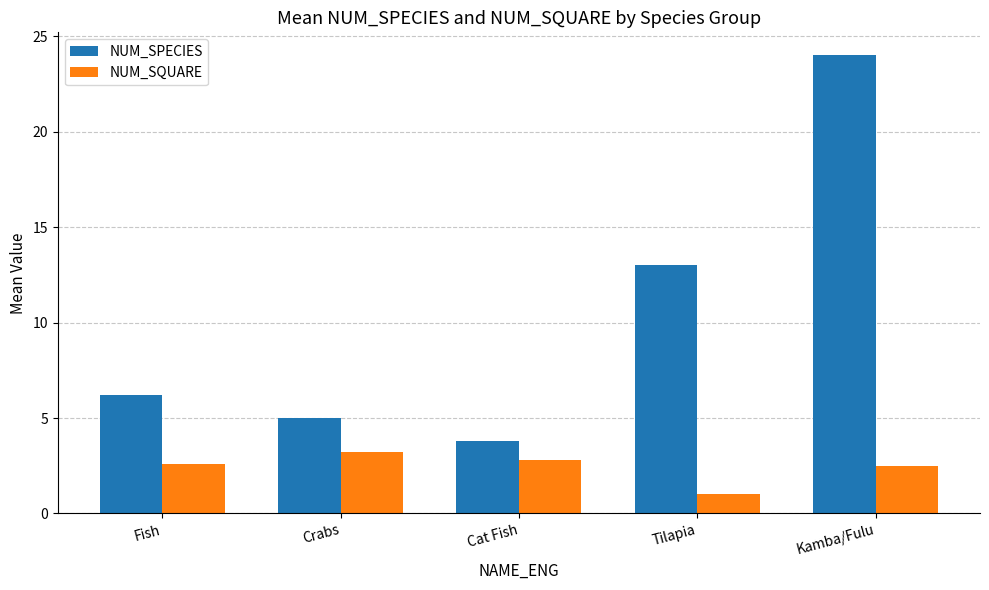

Read the NUM_SPECIES value at Kamba/Fulu.

24.0